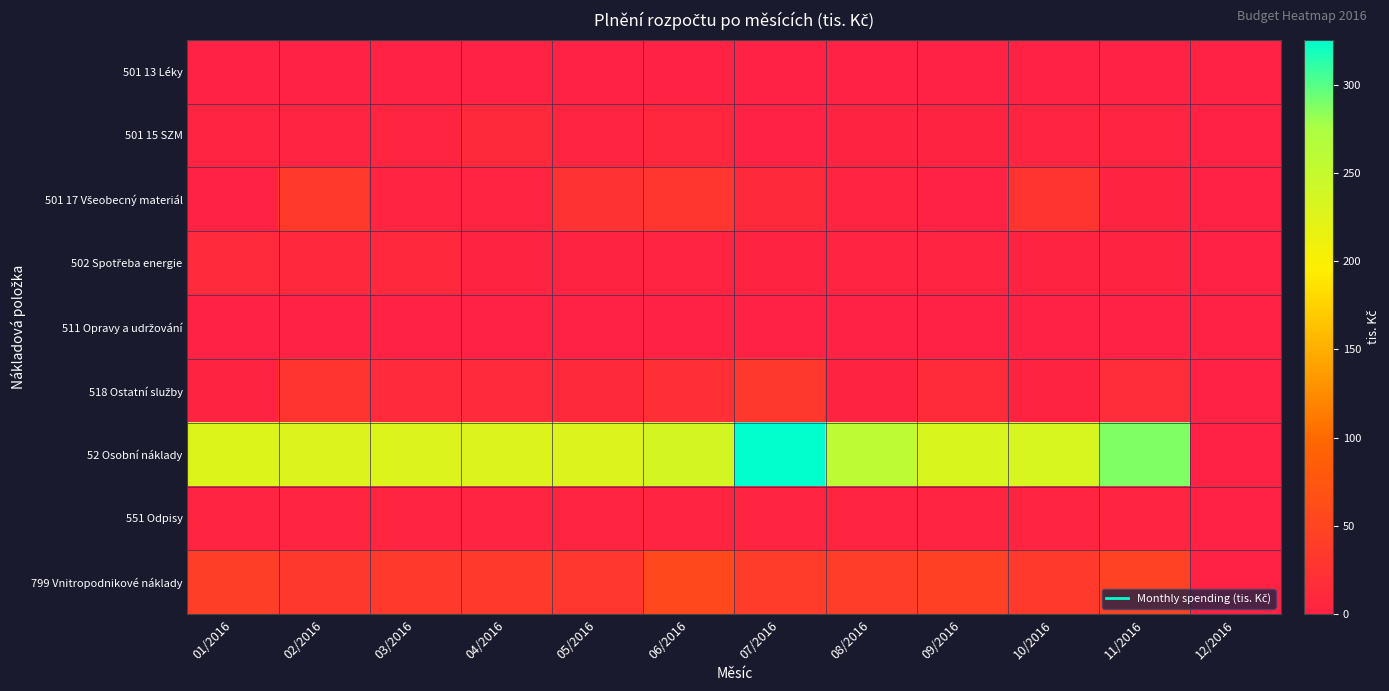

At which category is the sum across all series the highest?

07/2016